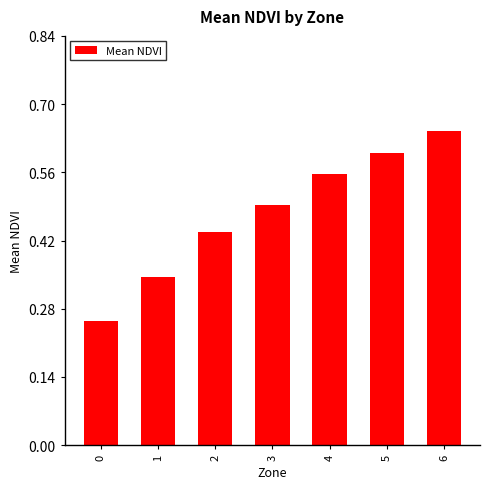

What is the average value?

0.5